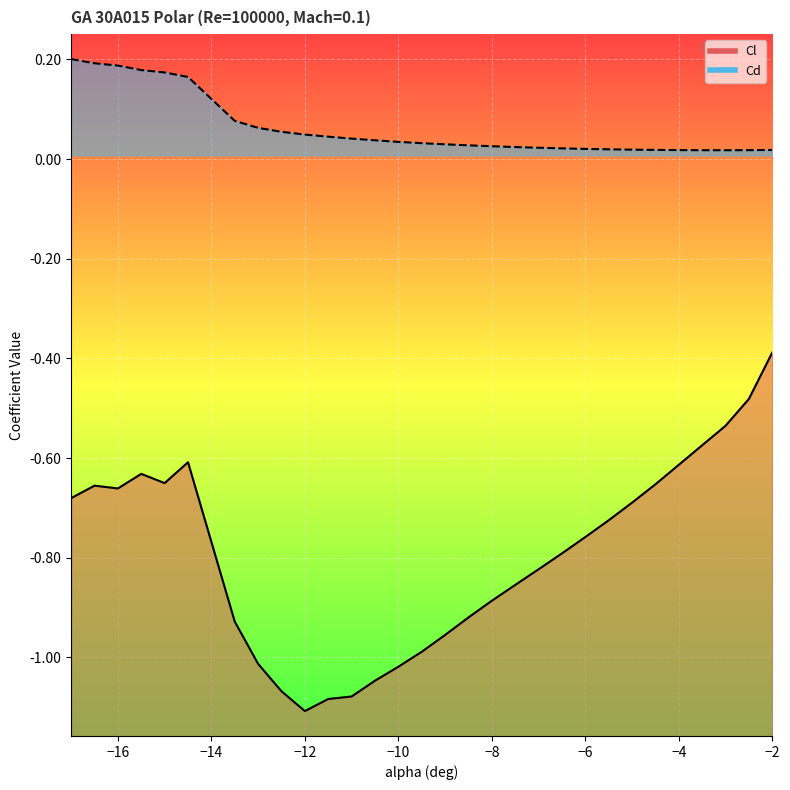

Reading left to right, transcribe all the data shown in this chart.

Cl (line): -0.7	-0.7	-0.7	-0.6	-0.7	-0.6	-0.9	-1.0	-1.1	-1.1	-1.1	-1.1	-1.0	-1.0	-1.0	-1.0	-0.9	-0.9	-0.9	-0.8	-0.8	-0.8	-0.7	-0.7	-0.7	-0.6	-0.6	-0.5	-0.5	-0.4
Cd (line): 0.2	0.2	0.2	0.2	0.2	0.2	0.1	0.1	0.1	0.0	0.0	0.0	0.0	0.0	0.0	0.0	0.0	0.0	0.0	0.0	0.0	0.0	0.0	0.0	0.0	0.0	0.0	0.0	0.0	0.0